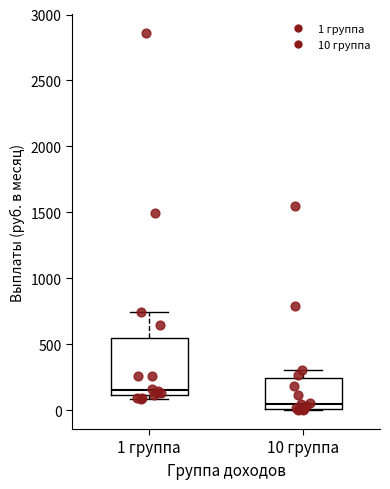

Which box has the highest median line?

1 группа